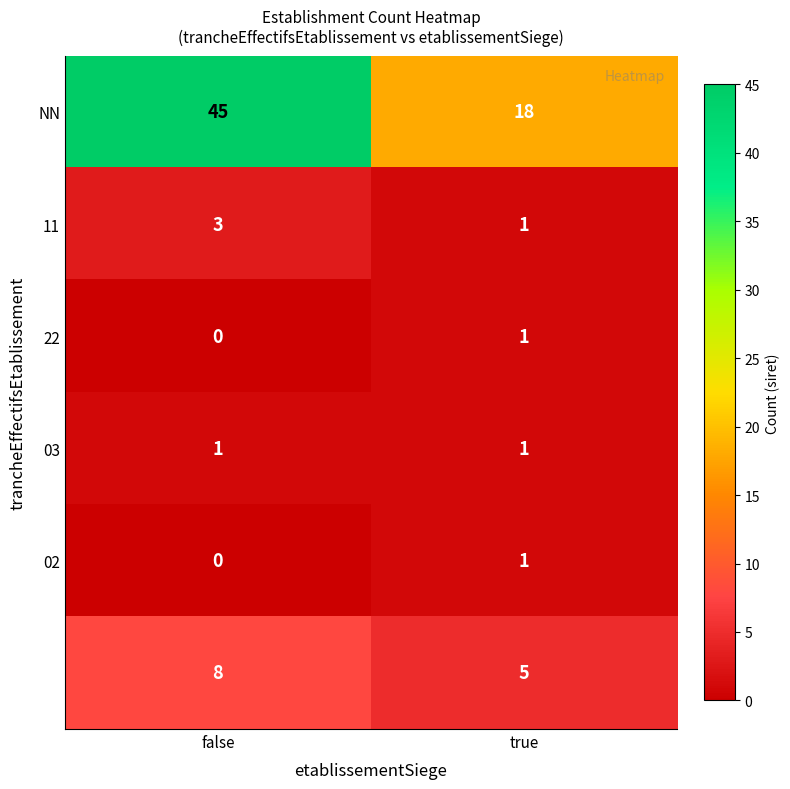

What is the difference between the highest and lowest values at false?

45